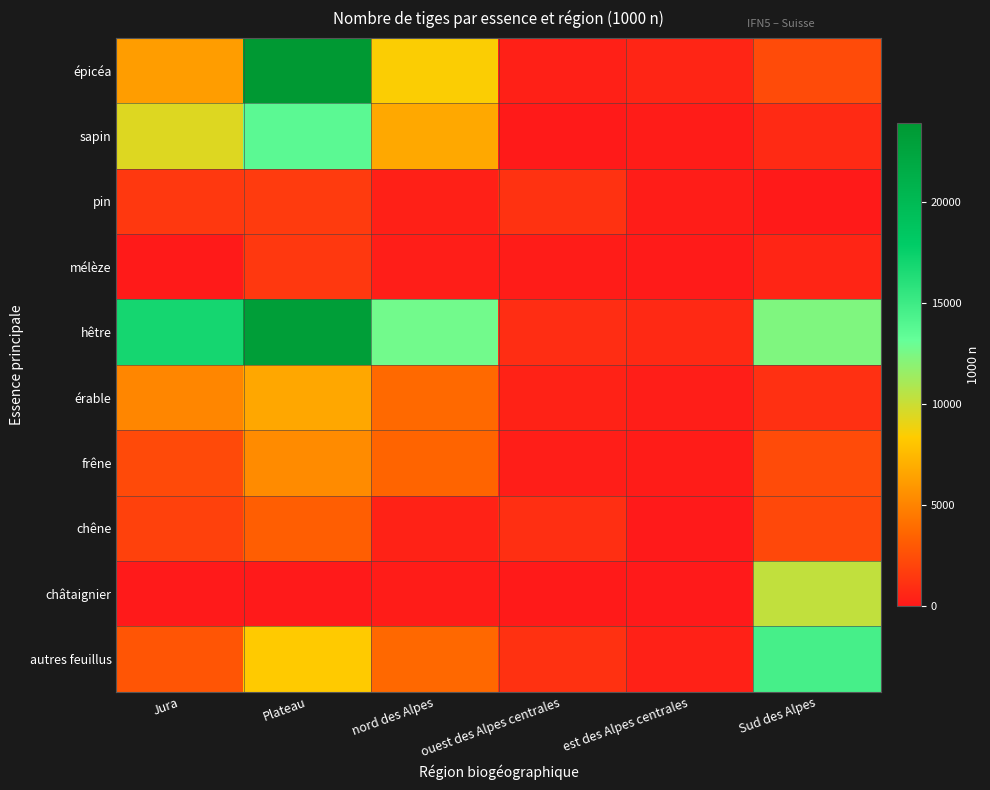

Reading left to right, extract all data points from this chart.

épicéa: Jura=6162	Plateau=23863	nord des Alpes=8460	ouest des Alpes centrales=339	est des Alpes centrales=576	Sud des Alpes=2347
sapin: Jura=9372	Plateau=13639	nord des Alpes=6689	ouest des Alpes centrales=60	est des Alpes centrales=184	Sud des Alpes=809
pin: Jura=1484	Plateau=1590	nord des Alpes=371	ouest des Alpes centrales=1208	est des Alpes centrales=200	Sud des Alpes=64
mélèze: Jura=88	Plateau=1477	nord des Alpes=271	ouest des Alpes centrales=154	est des Alpes centrales=101	Sud des Alpes=603
hêtre: Jura=16876	Plateau=23122	nord des Alpes=12767	ouest des Alpes centrales=952	est des Alpes centrales=761	Sud des Alpes=12343
érable: Jura=5103	Plateau=6619	nord des Alpes=3775	ouest des Alpes centrales=424	est des Alpes centrales=269	Sud des Alpes=1077
frêne: Jura=2311	Plateau=5345	nord des Alpes=3524	ouest des Alpes centrales=254	est des Alpes centrales=179	Sud des Alpes=2339
chêne: Jura=1892	Plateau=3242	nord des Alpes=431	ouest des Alpes centrales=1037	est des Alpes centrales=42	Sud des Alpes=2235
châtaignier: Jura=0	Plateau=0	nord des Alpes=171	ouest des Alpes centrales=75	est des Alpes centrales=18	Sud des Alpes=10283
autres feuillus: Jura=2798	Plateau=8264	nord des Alpes=3722	ouest des Alpes centrales=1139	est des Alpes centrales=408	Sud des Alpes=14608